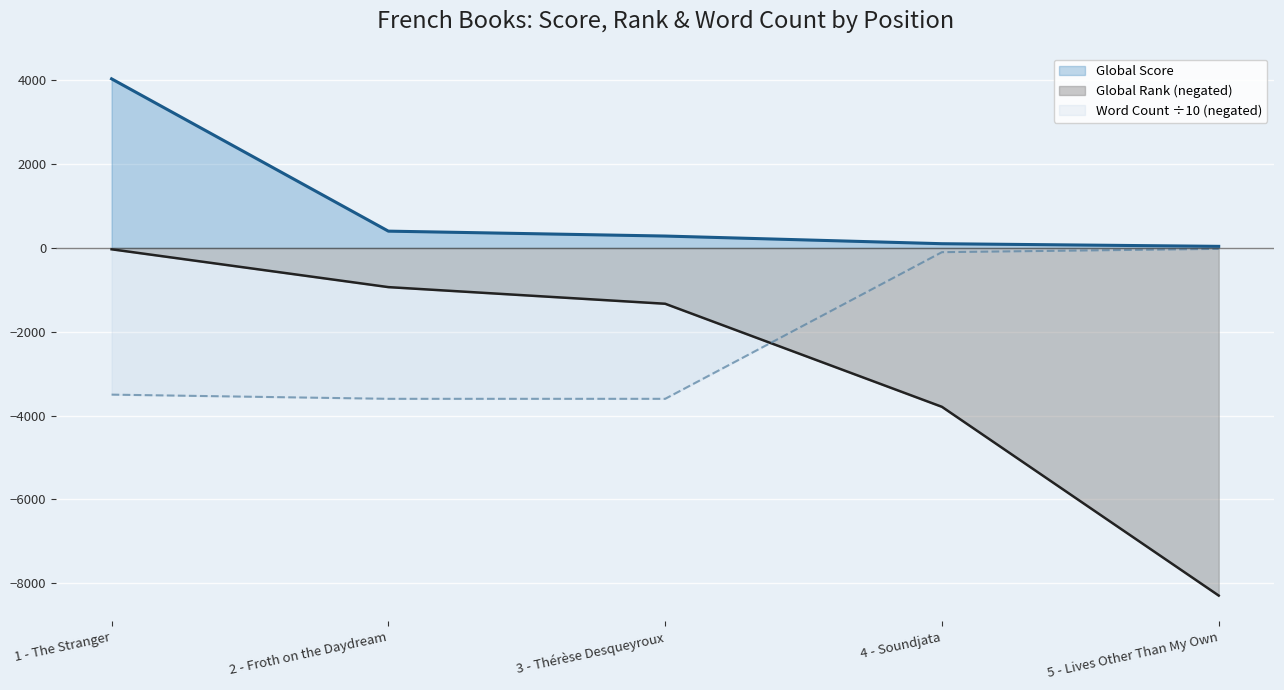

Read the Global Score value at 4 - Soundjata.

102.0